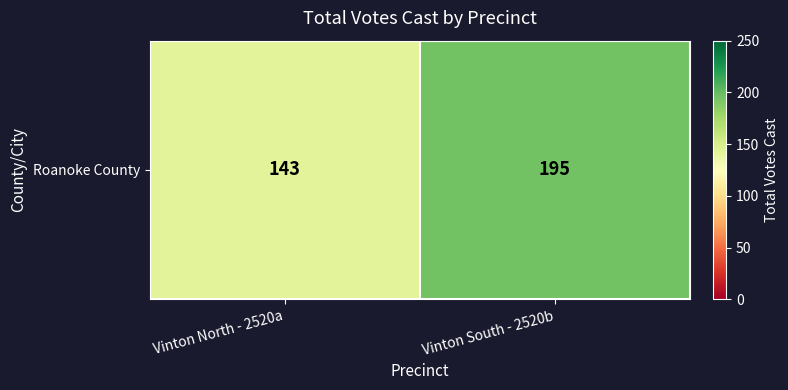

What is the average value?

169